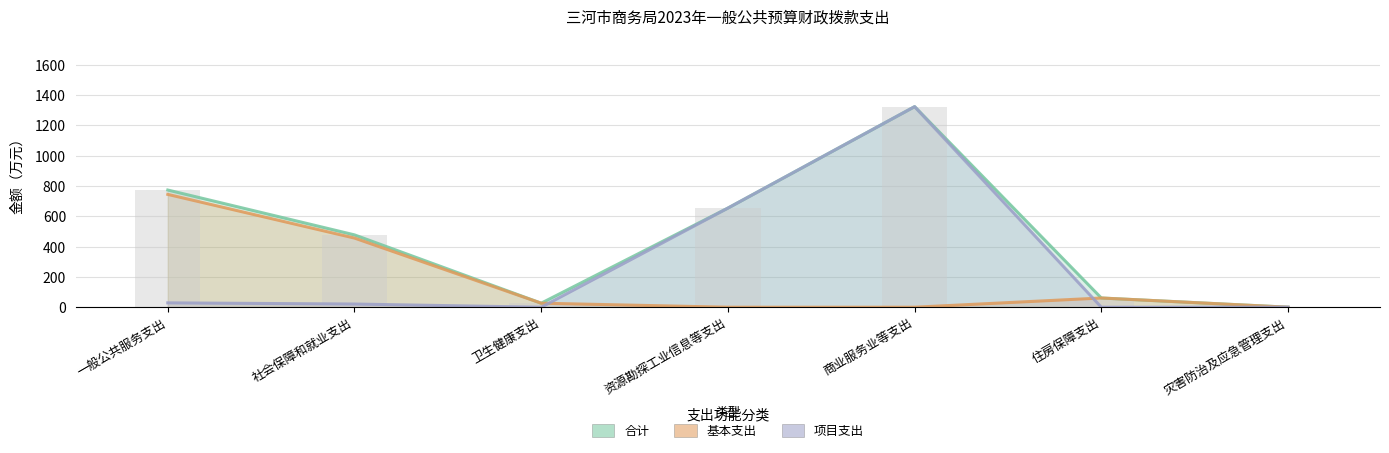

What is the difference between the maximum and minimum values in the 合计 series?

1322.9